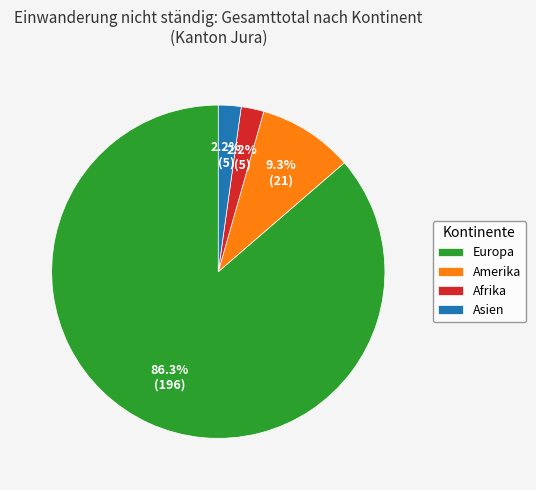

Which slice is the largest?

Europa